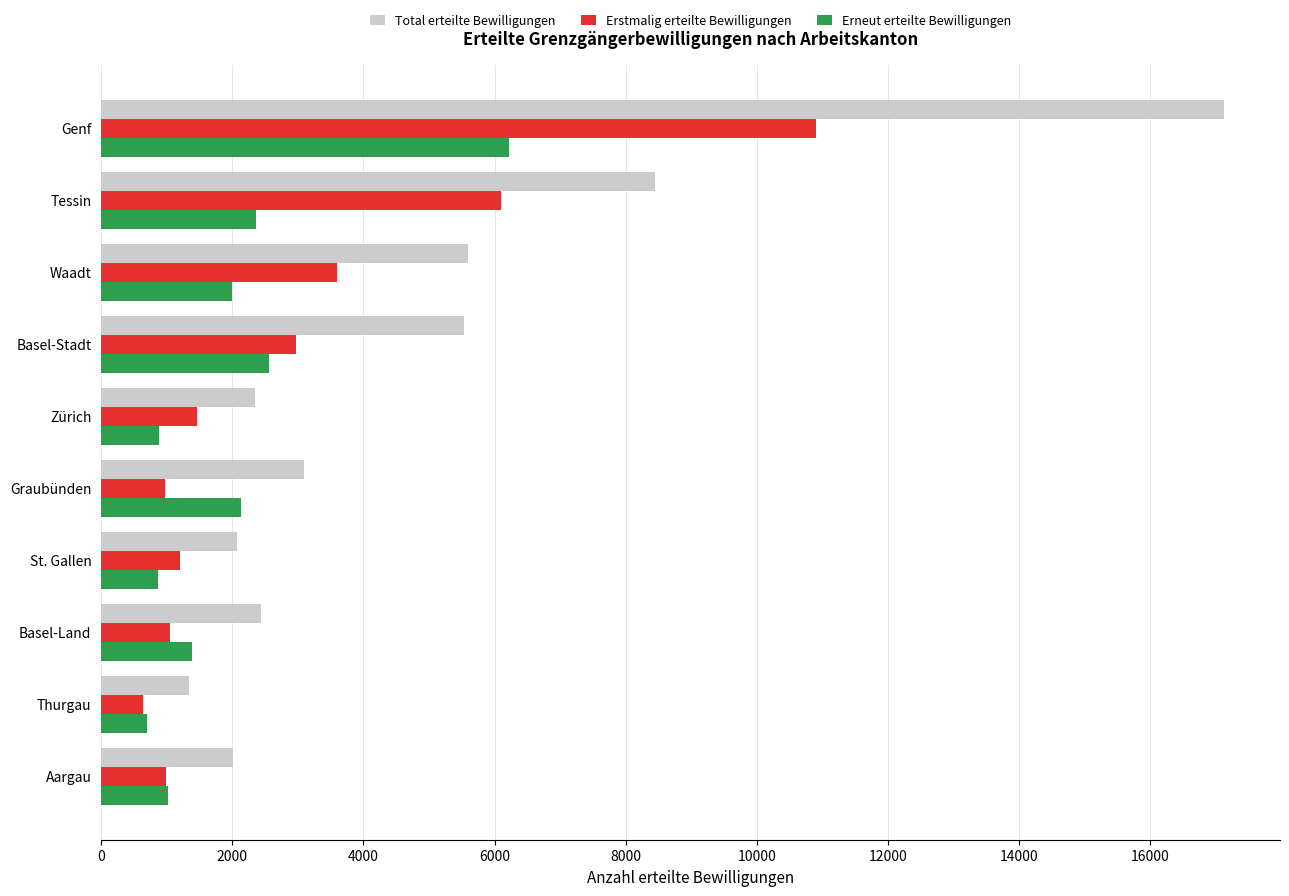

What is the total value across all series at Basel-Stadt?

11068